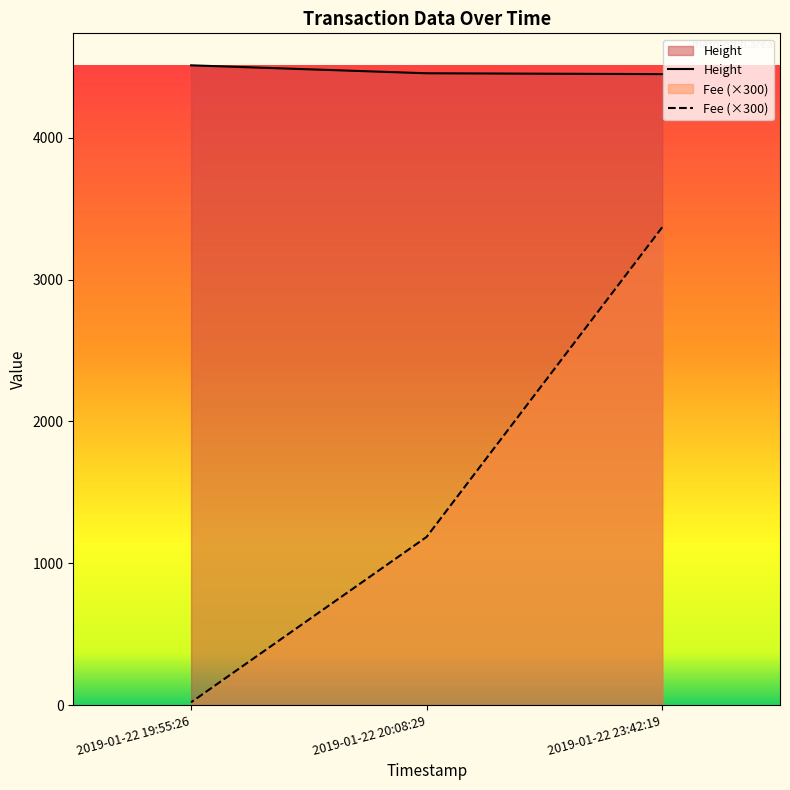

What is the average value of the Height series?

4471.7